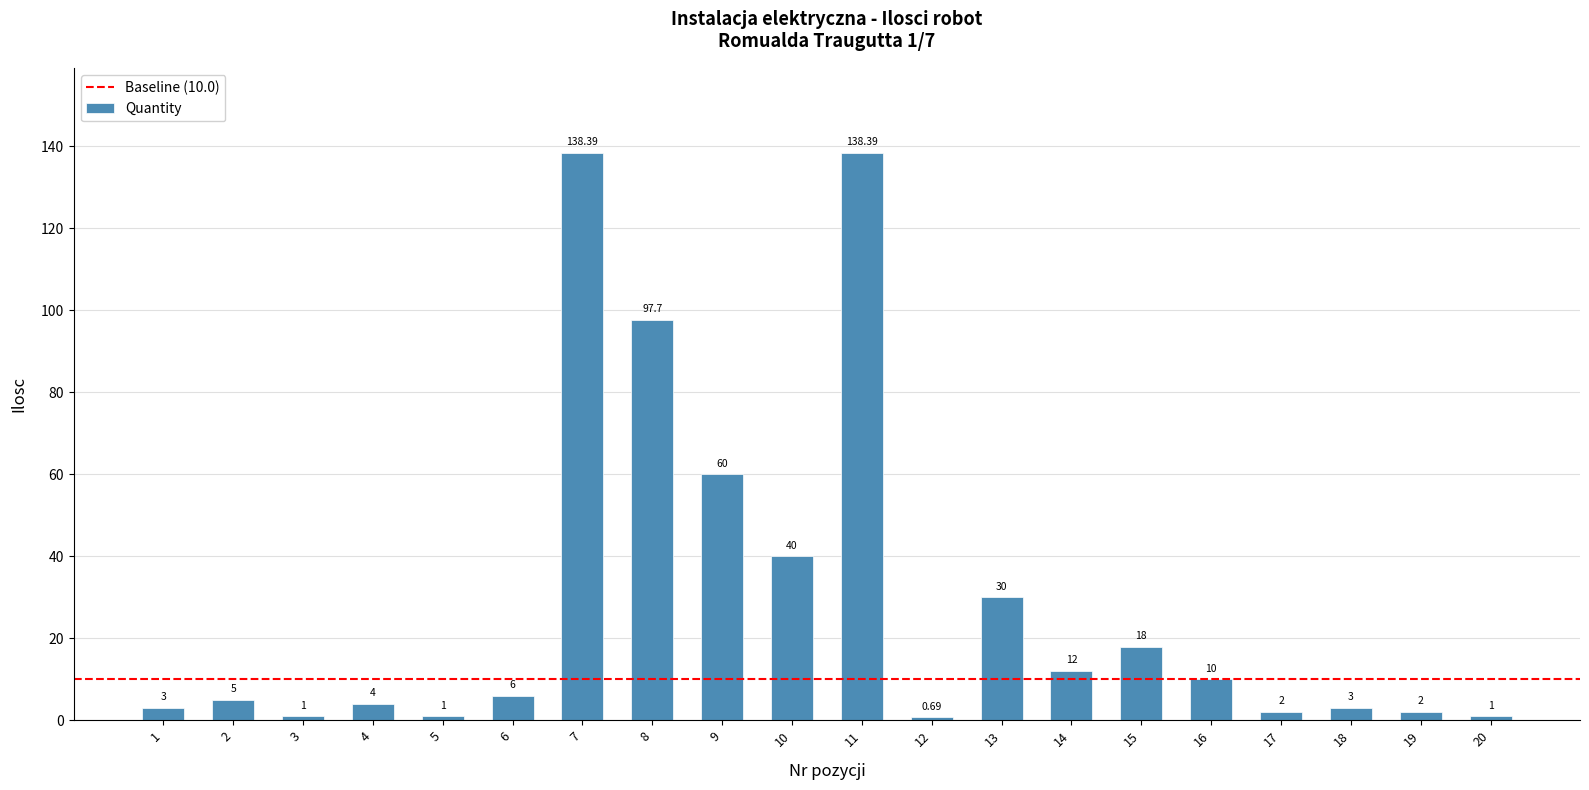

What is the difference between the values at 2 and 19?

3.0